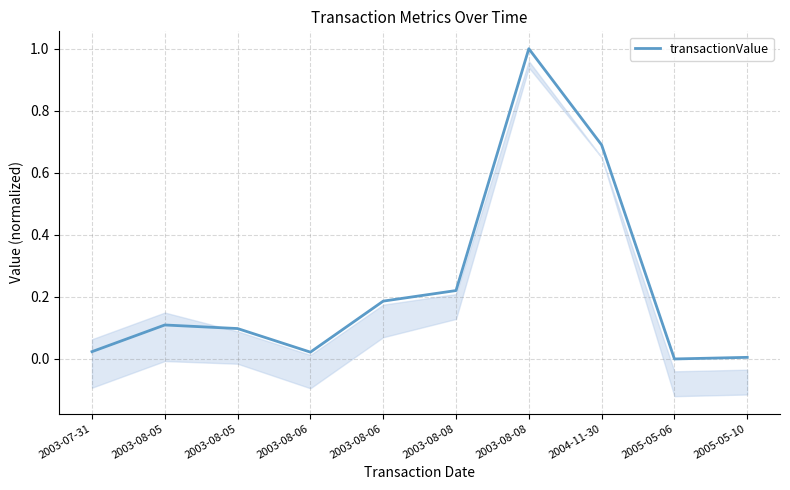

List the labels in order of value, largest first.

2003-08-08, 2004-11-30, 2003-08-08, 2003-08-06, 2003-08-05, 2003-08-05, 2003-07-31, 2003-08-06, 2005-05-10, 2005-05-06